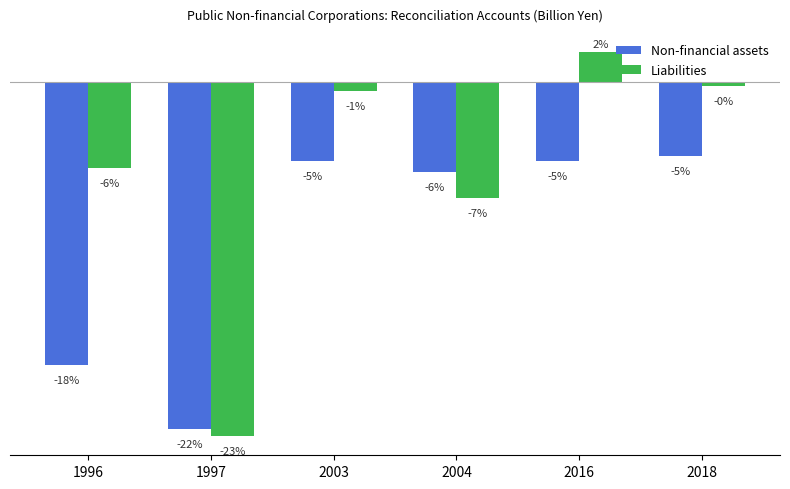

What are all the series names shown in the legend?

Non-financial assets, Liabilities